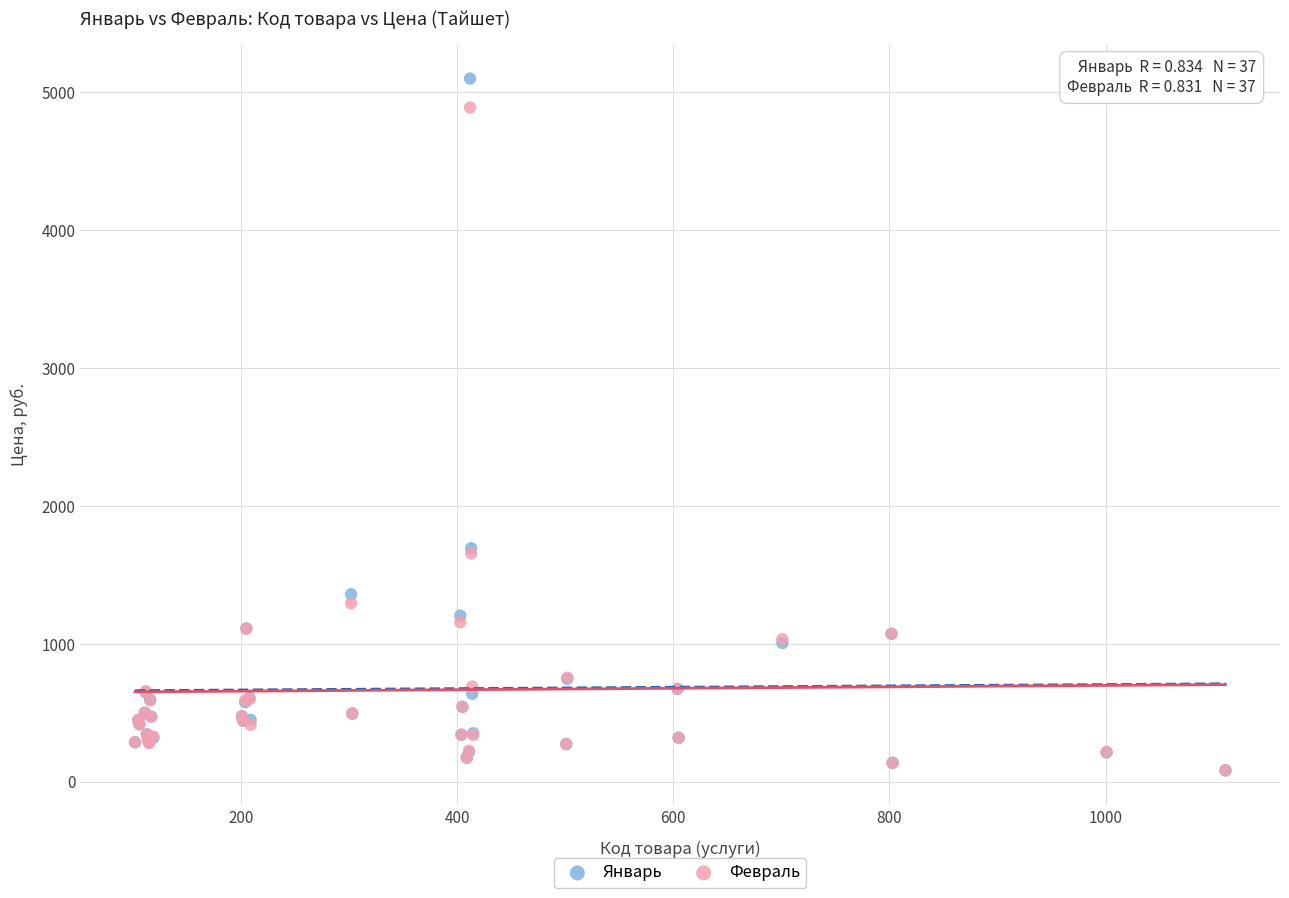

Which series has the largest Y range (max minus min)?

Январь